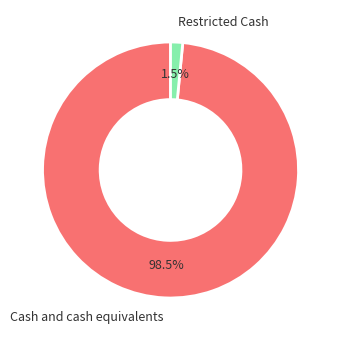

To the nearest percent, what is the difference between the Cash and cash equivalents and Restricted Cash slice percentages?

97%